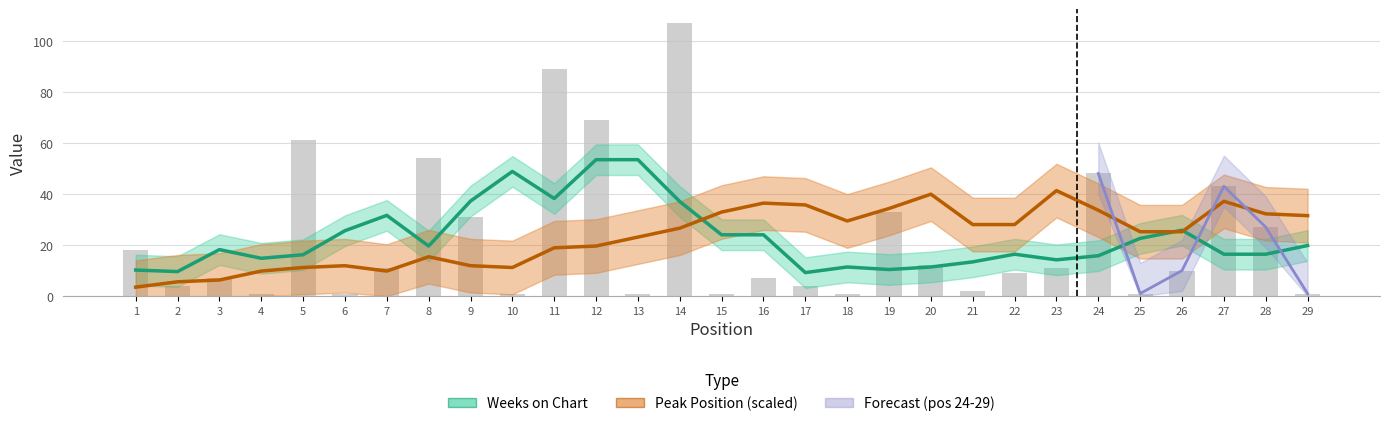

Reading left to right, extract all data points from this chart.

1=18	2=4	3=7	4=1	5=61	6=1	7=11	8=54	9=31	10=1	11=89	12=69	13=1	14=107	15=1	16=7	17=4	18=1	19=33	20=12	21=2	22=9	23=11	24=48	25=1	26=10	27=43	28=27	29=1